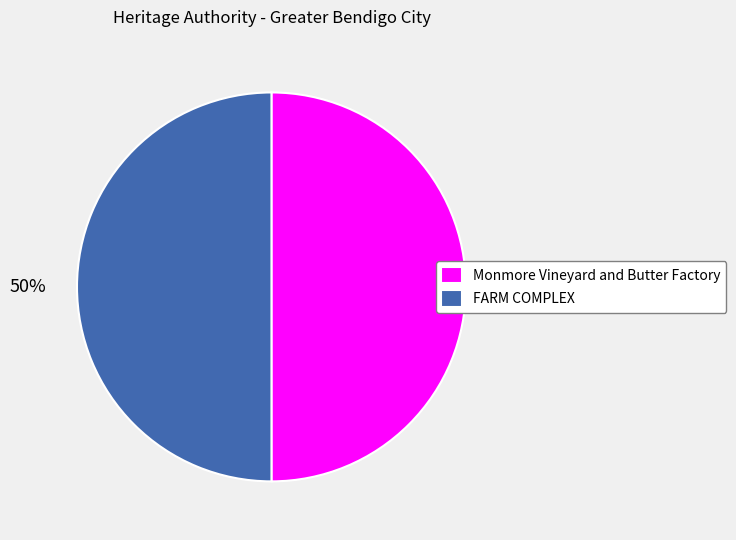

How many slices are in this pie chart?

2